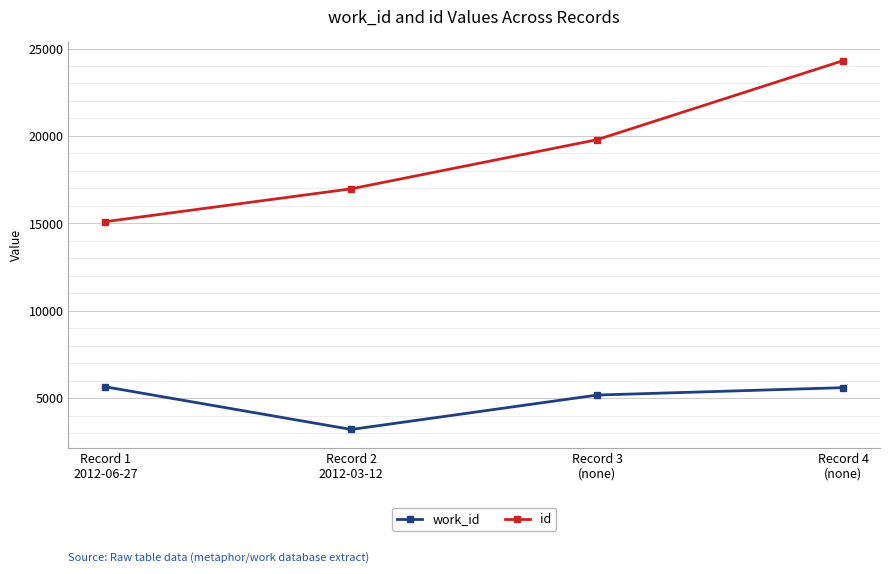

At which category is the sum across all series the highest?

Record 4
(none)